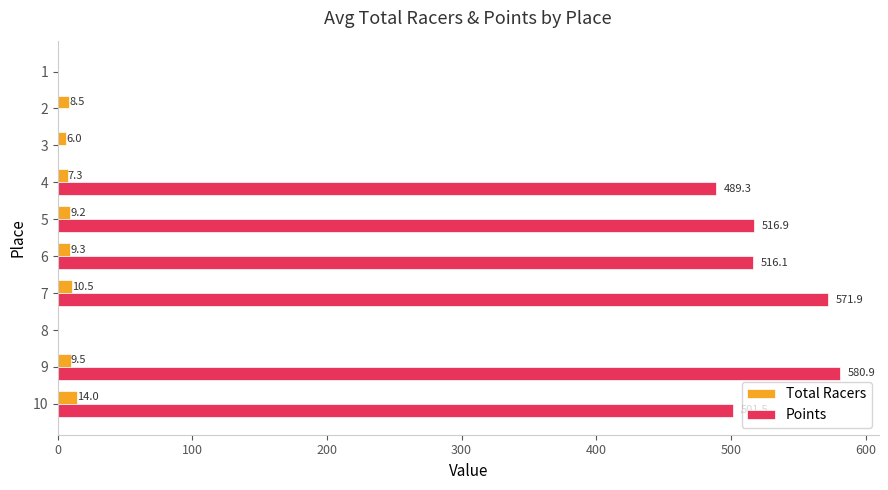

Which series changed the most between 8 and 10?

Points